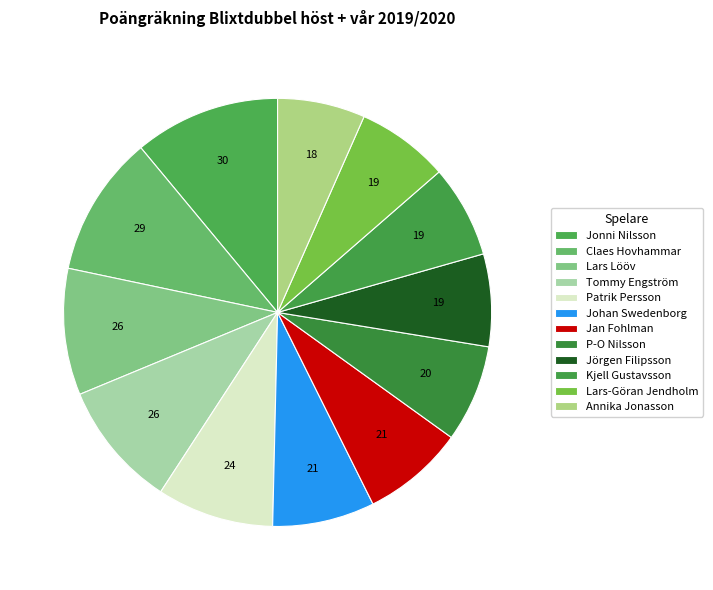

To the nearest percent, what percentage of the pie is Lars-Göran Jendholm?

7%